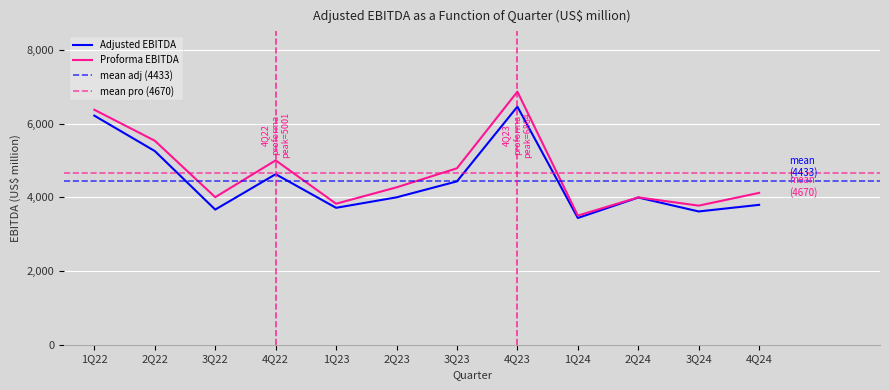

What is the spread (max minus min) of values at 1Q22?

160